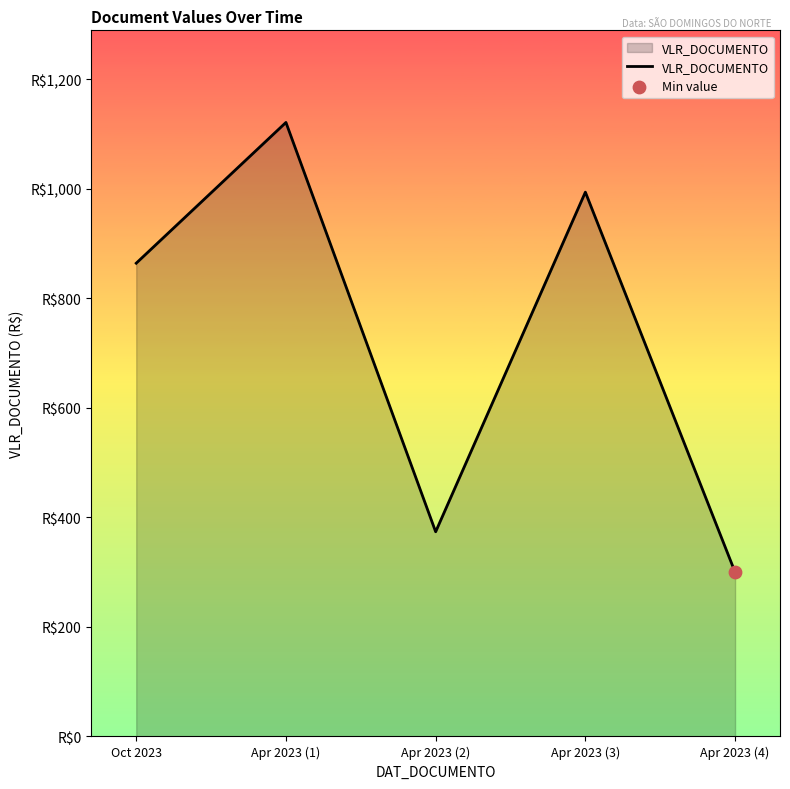

What is the ratio of the value at Apr 2023 (2) to the value at Apr 2023 (4)?

1.2